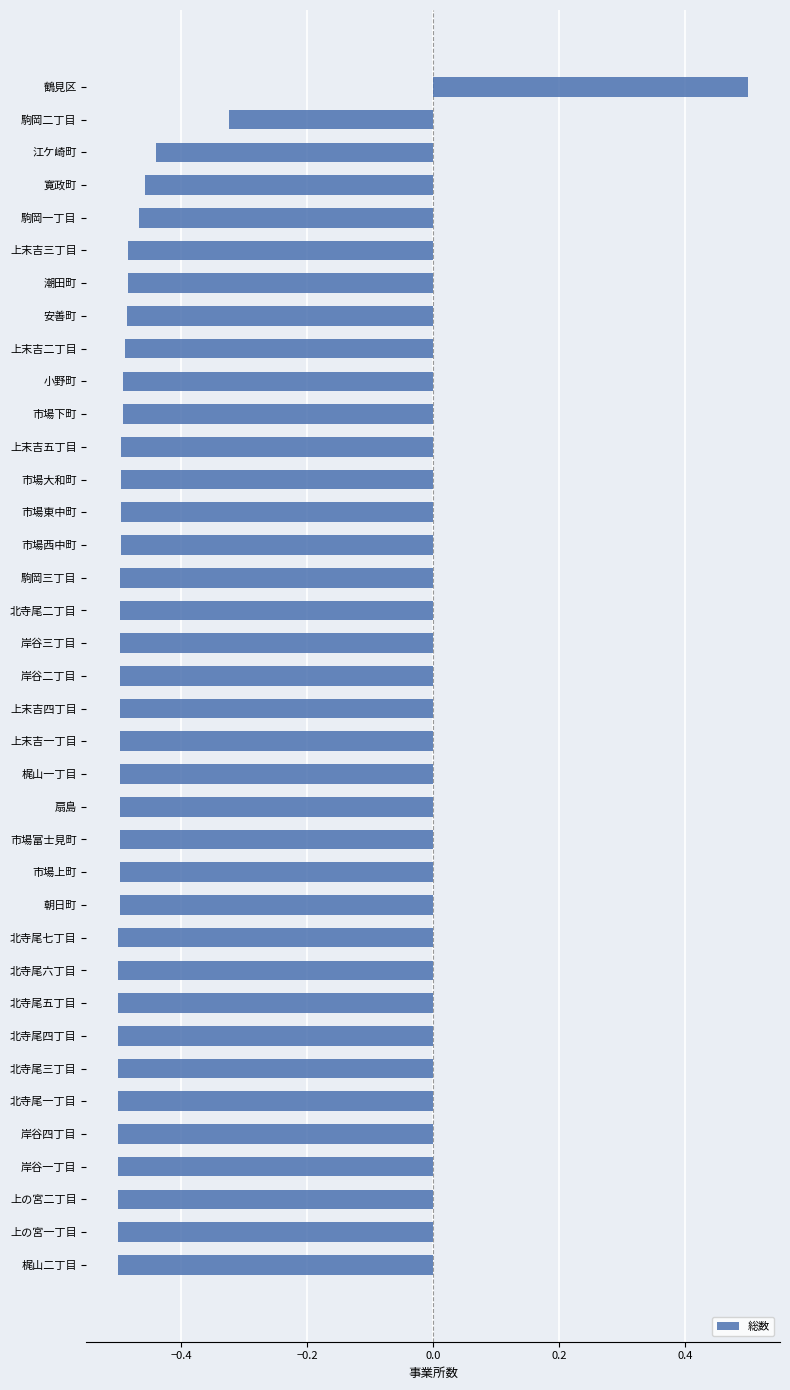

What is the sum of all values?

-17.1